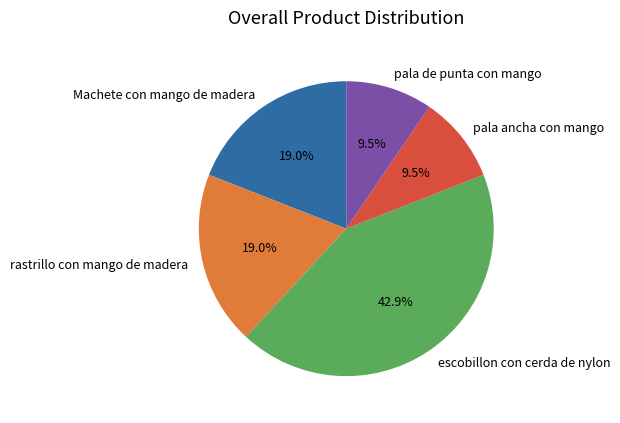

Count the number of slices in the pie.

5